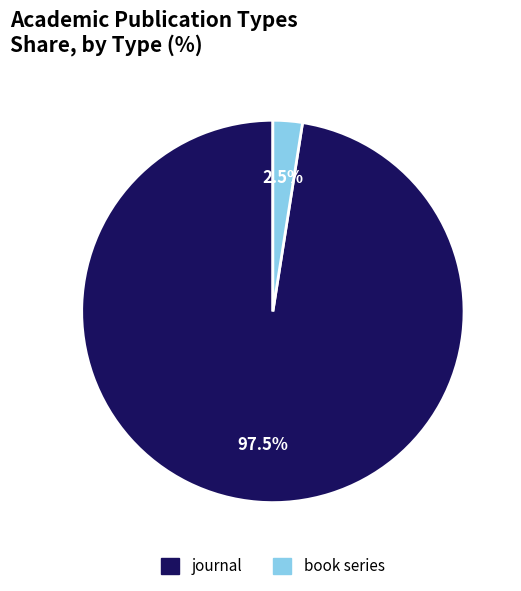

What percentage do book series and journal together represent?

100.0%